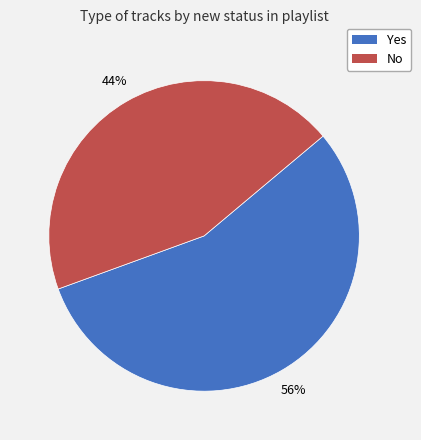

Is it true that No is 44% of the pie?

True